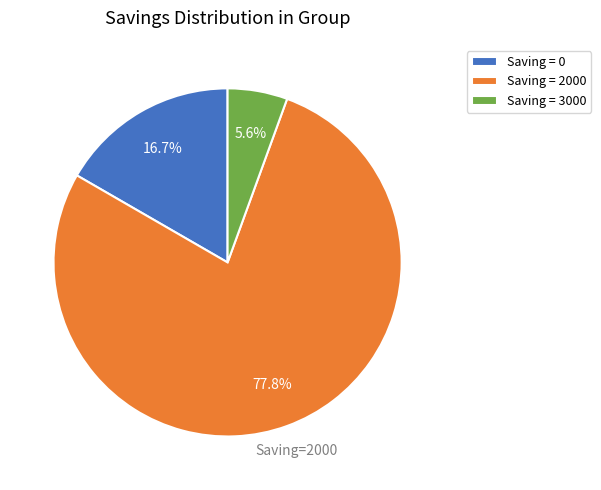

Which slice is the largest?

Saving = 2000